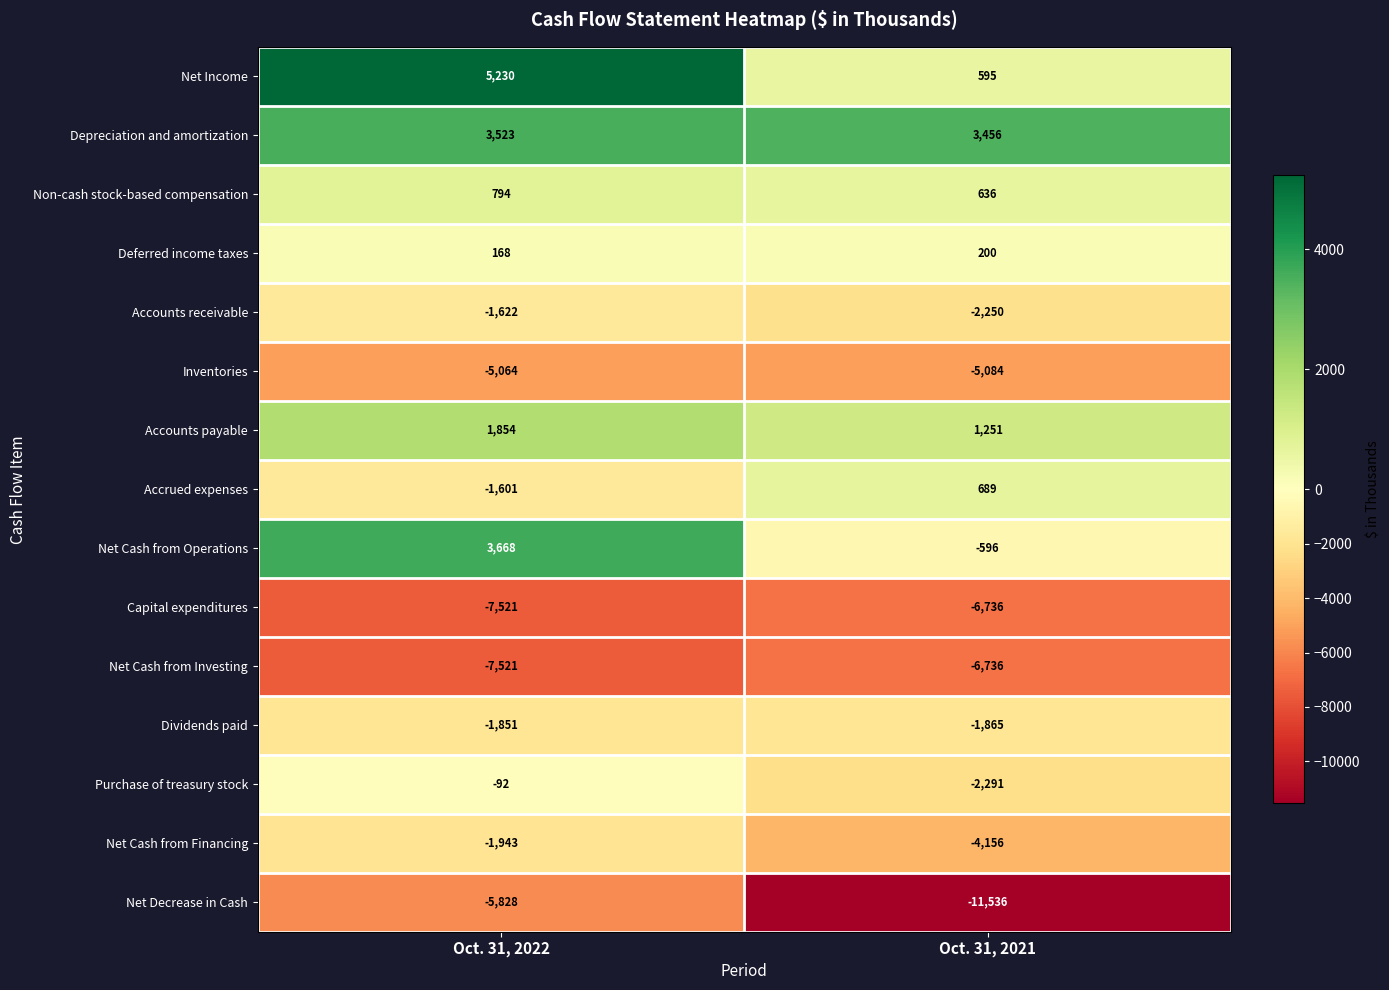

True or false: Net Income has a value of 909 at Oct. 31, 2021.

False